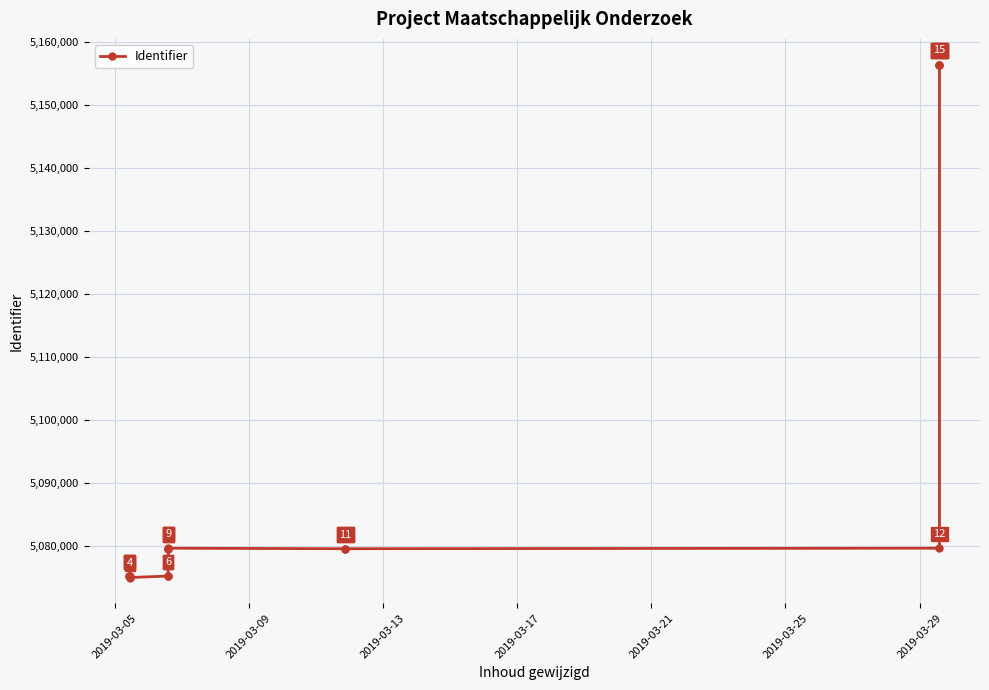

Is it true that the value at 7 is 3108656?

False